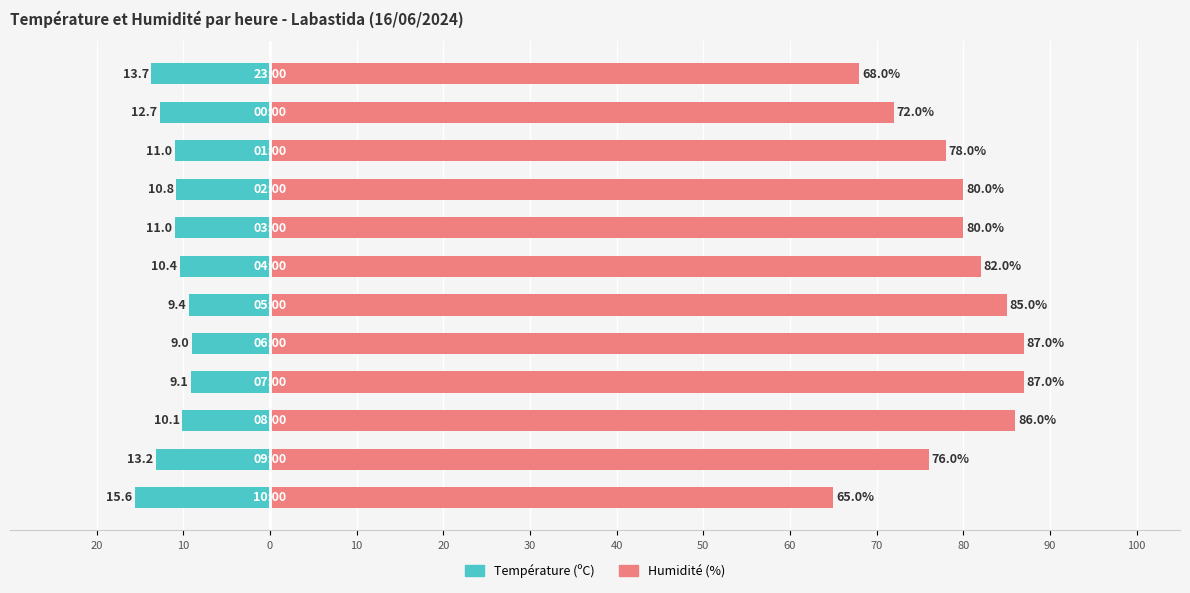

The value of Température (ºC) at 80 is -17.0. True or false?

False